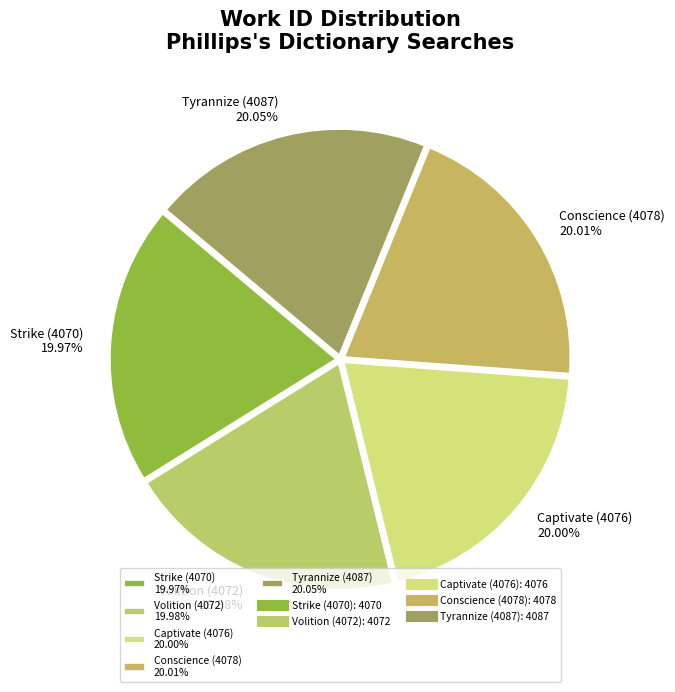

Combined, do Conscience (4078) 20.01% and Captivate (4076) 20.00% account for over 50%?

No